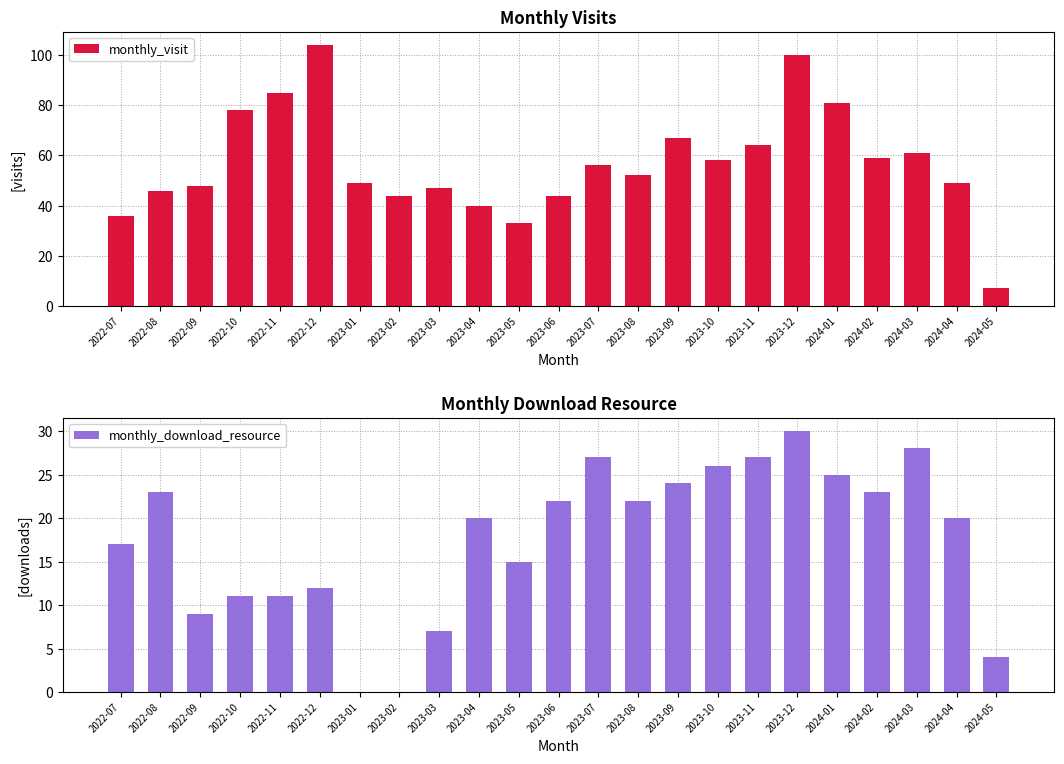

True or false: monthly_visit has a value of 85 at 2023-10.

False